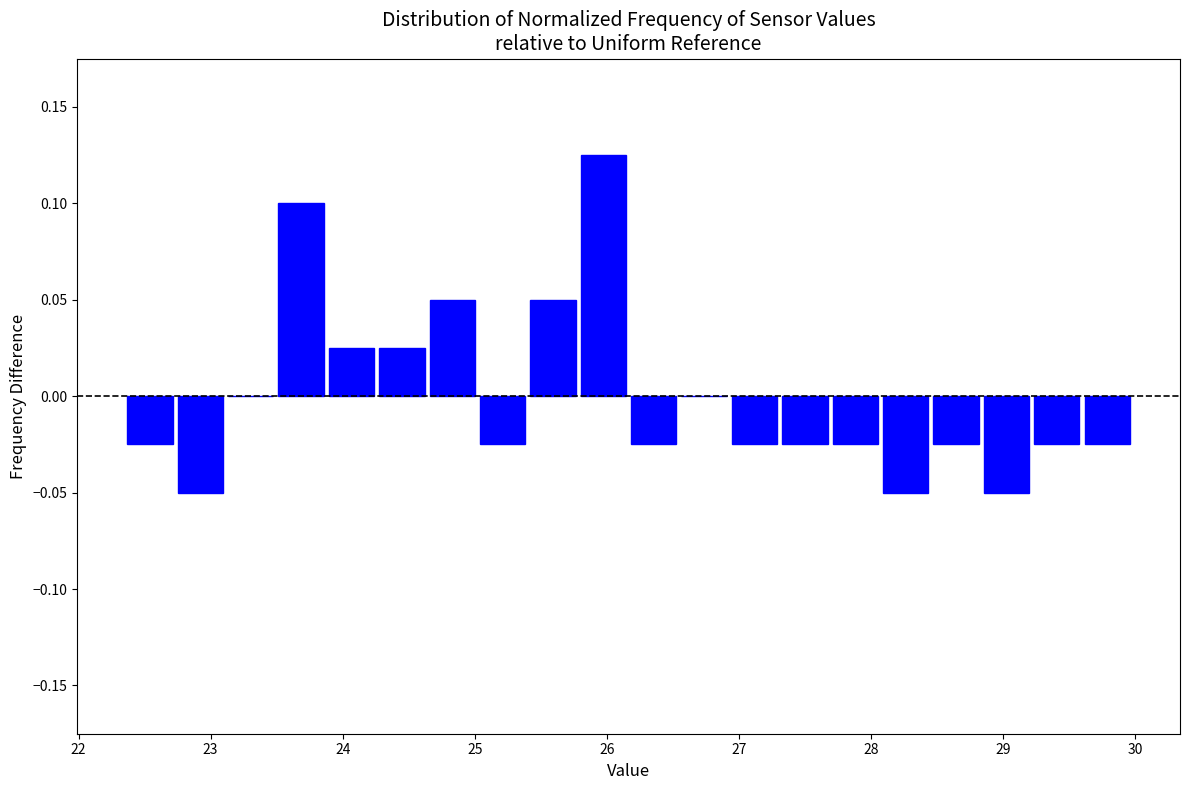

Around what value on the x-axis is the tallest bar? Give the approximate position of its centre, as read against the axis.

26.0